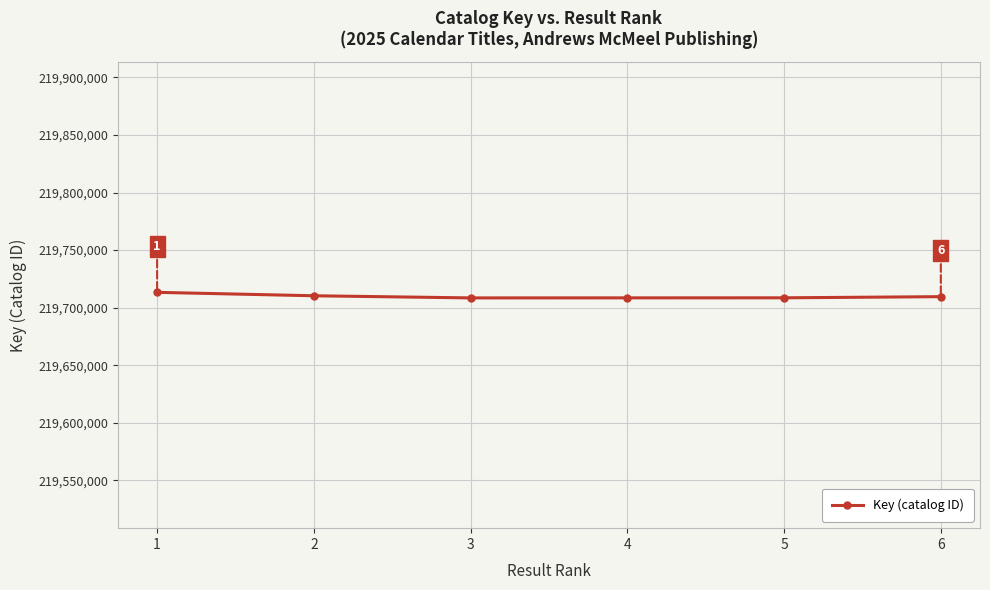

True or false: the data shows 65192521 at 5.

False